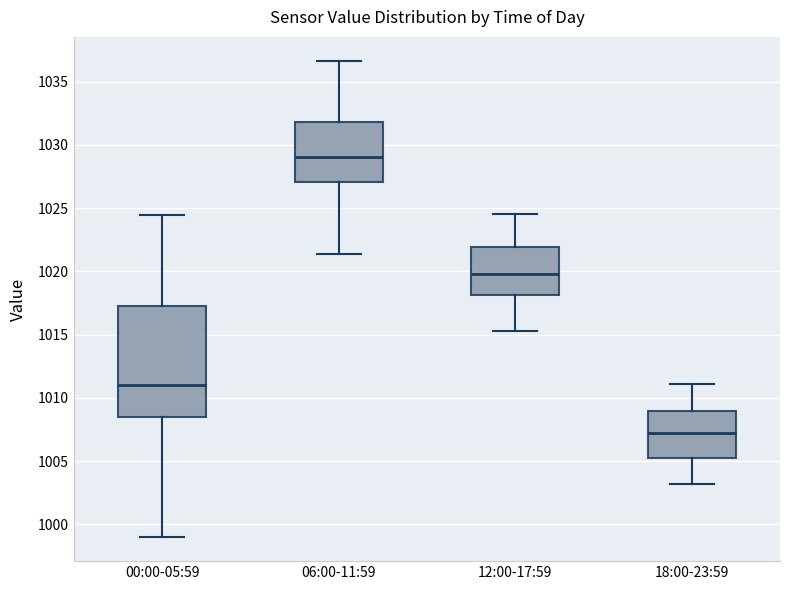

Which box's median line is the lowest?

18:00-23:59